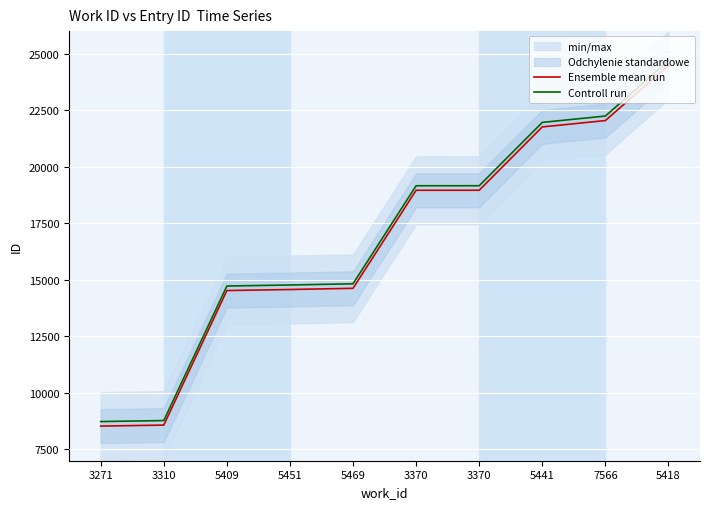

Rank the series by their maximum value, from highest to lowest.

Controll run, Ensemble mean run